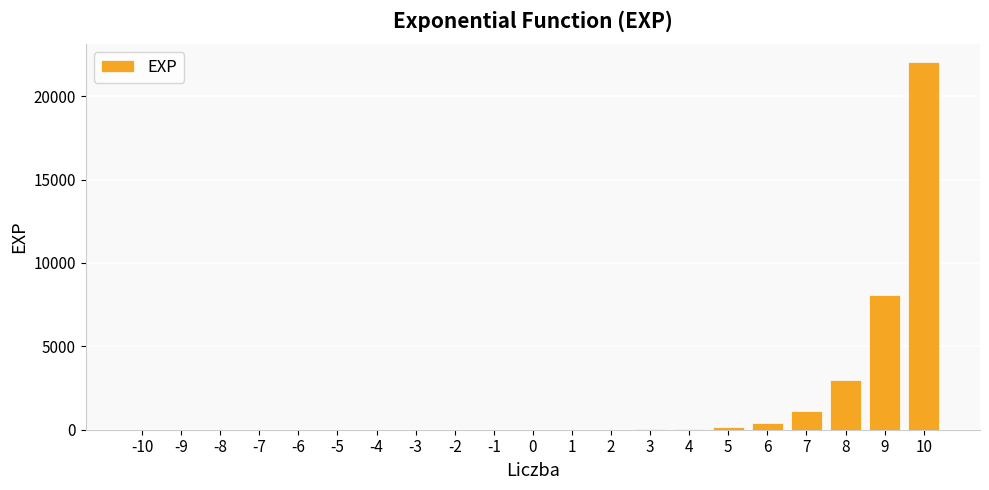

What is the sum of all values?

34845.4